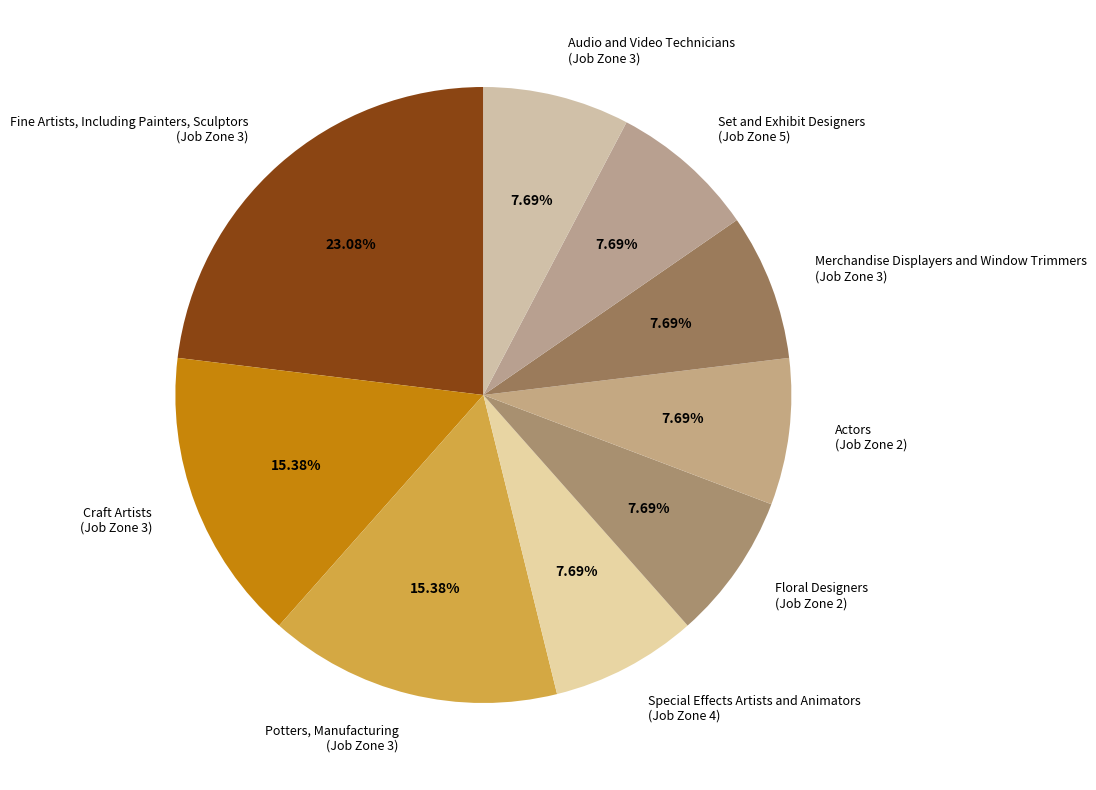

To the nearest percent, what percentage of the pie is Set and Exhibit Designers?

8%